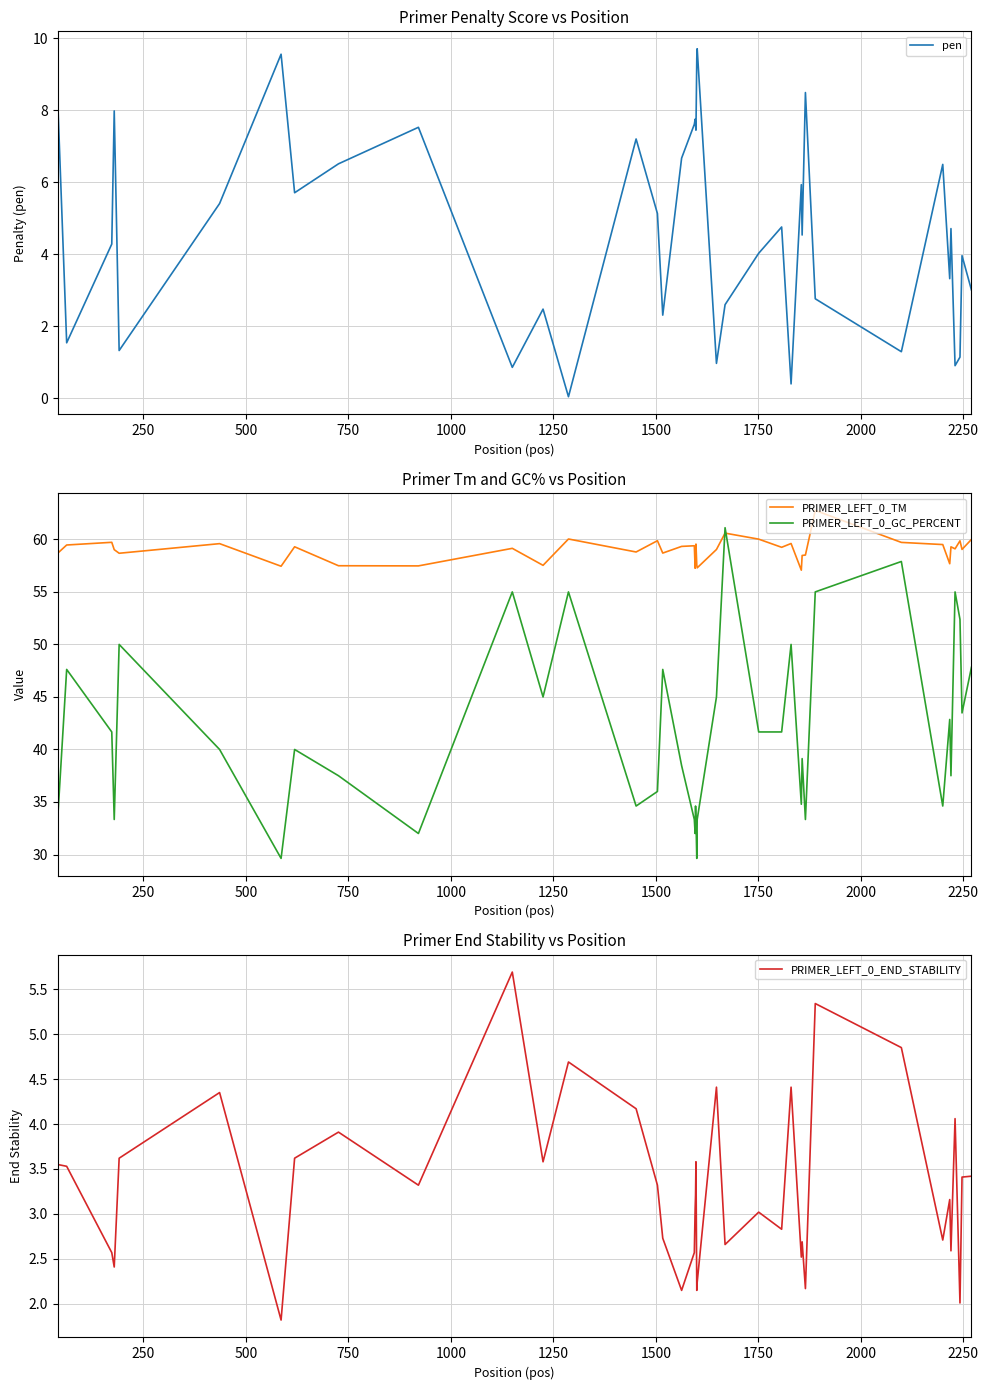

What is the minimum value for PRIMER_LEFT_0_END_STABILITY?

1.8